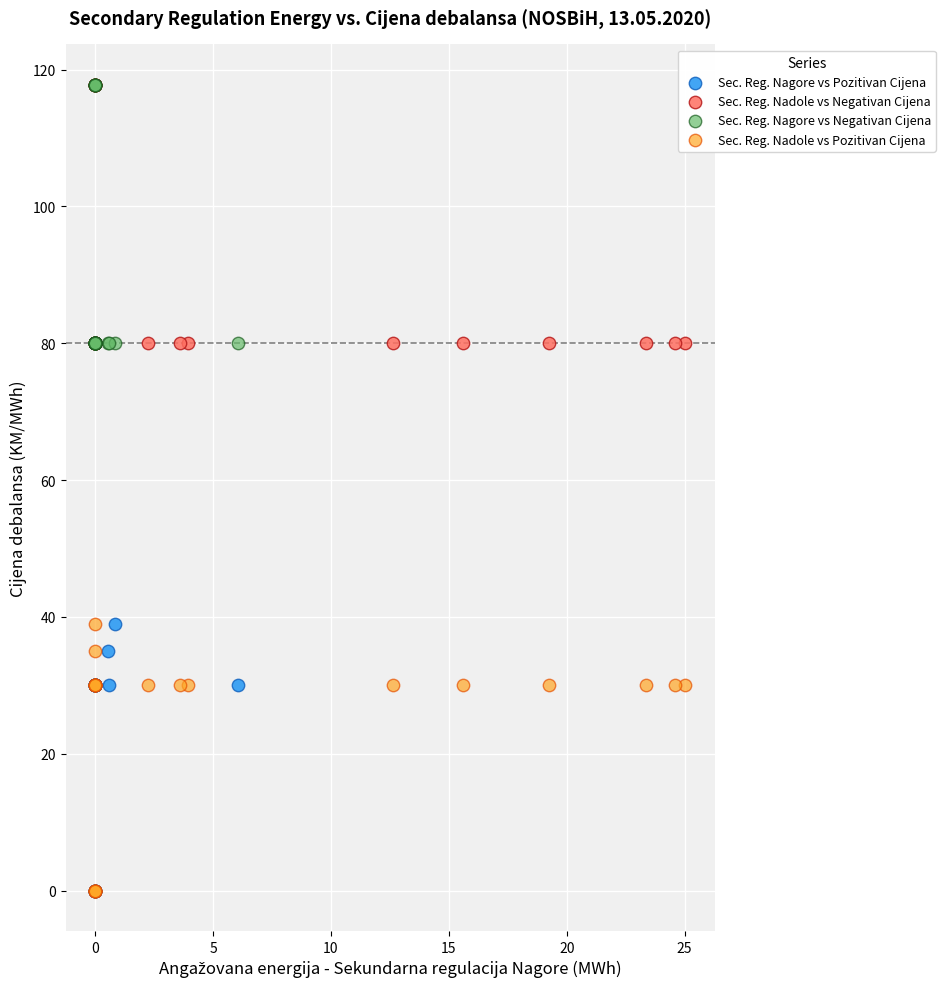

What are all the series names shown in the legend?

Sec. Reg. Nagore vs Pozitivan Cijena, Sec. Reg. Nadole vs Negativan Cijena, Sec. Reg. Nagore vs Negativan Cijena, Sec. Reg. Nadole vs Pozitivan Cijena